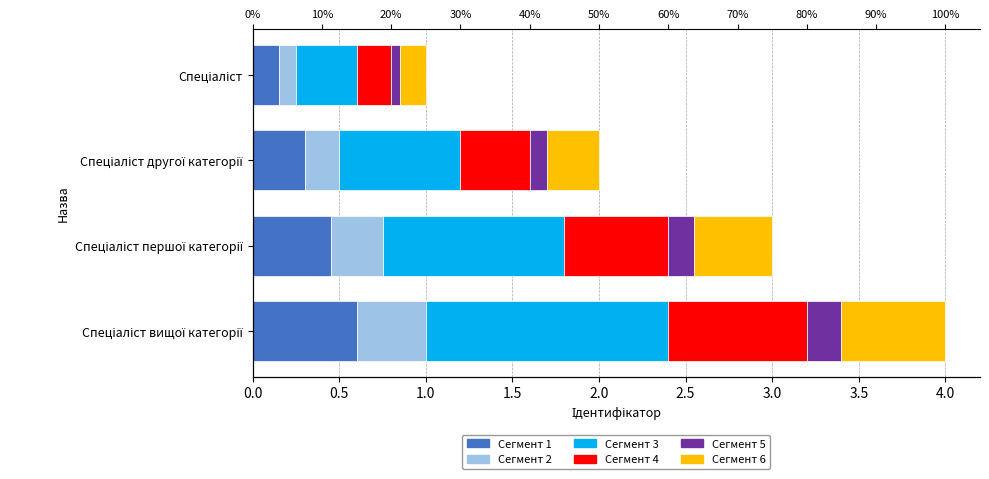

What is the maximum value for Сегмент 2?

0.4